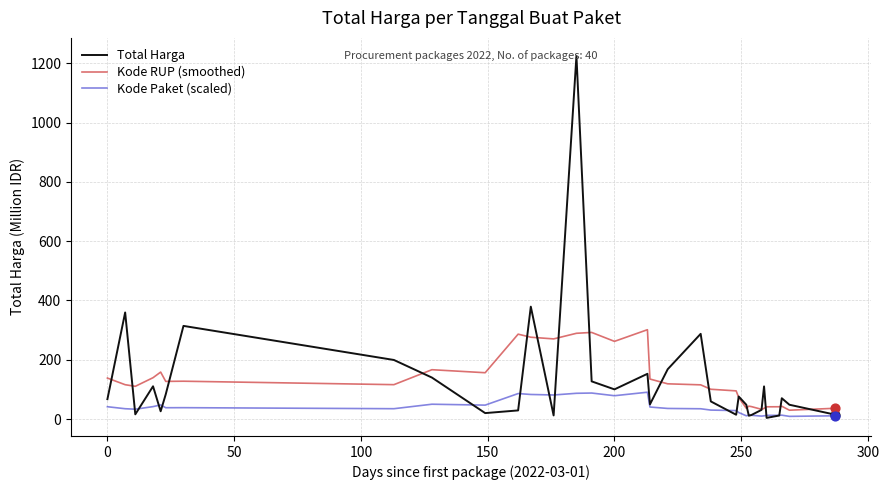

List the series in order of their peak value, highest first.

Total Harga, Kode RUP (smoothed), Kode Paket (scaled)